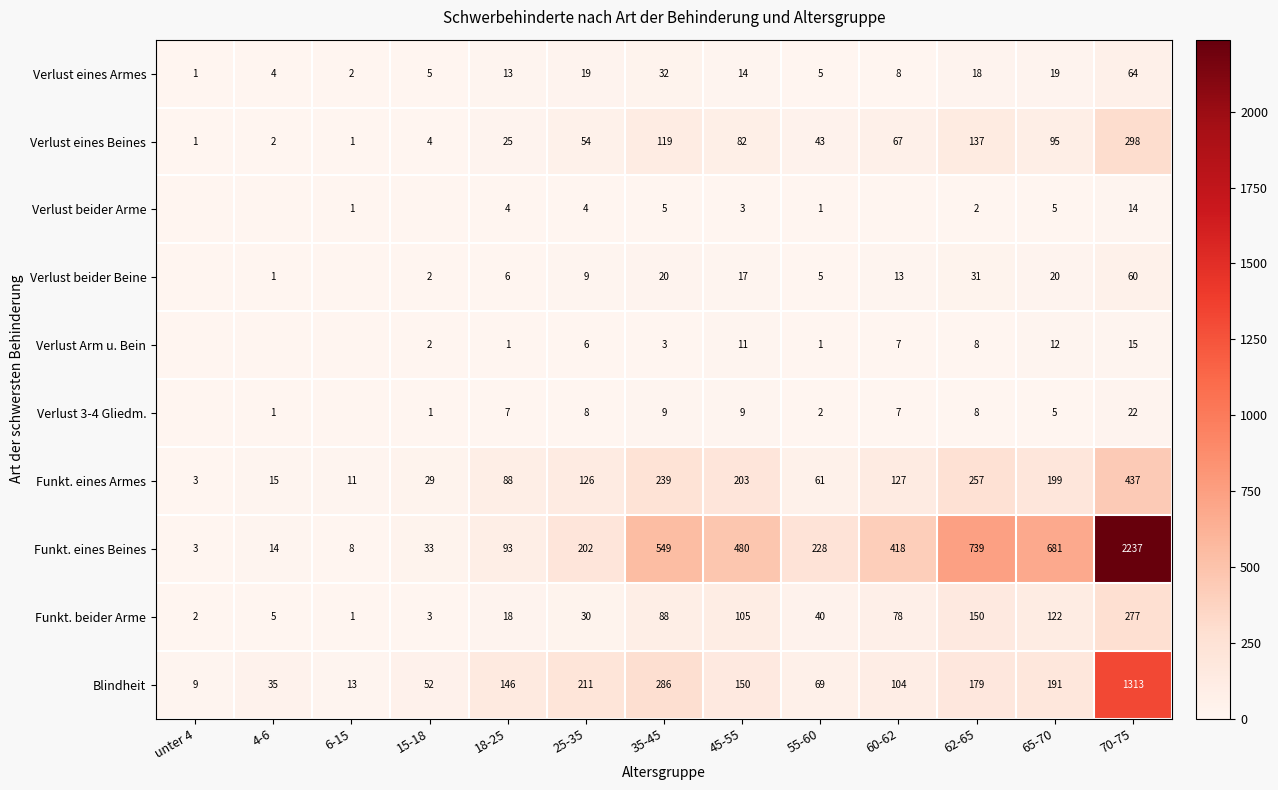

Where is Blindheit nearest to the value 661?

35-45